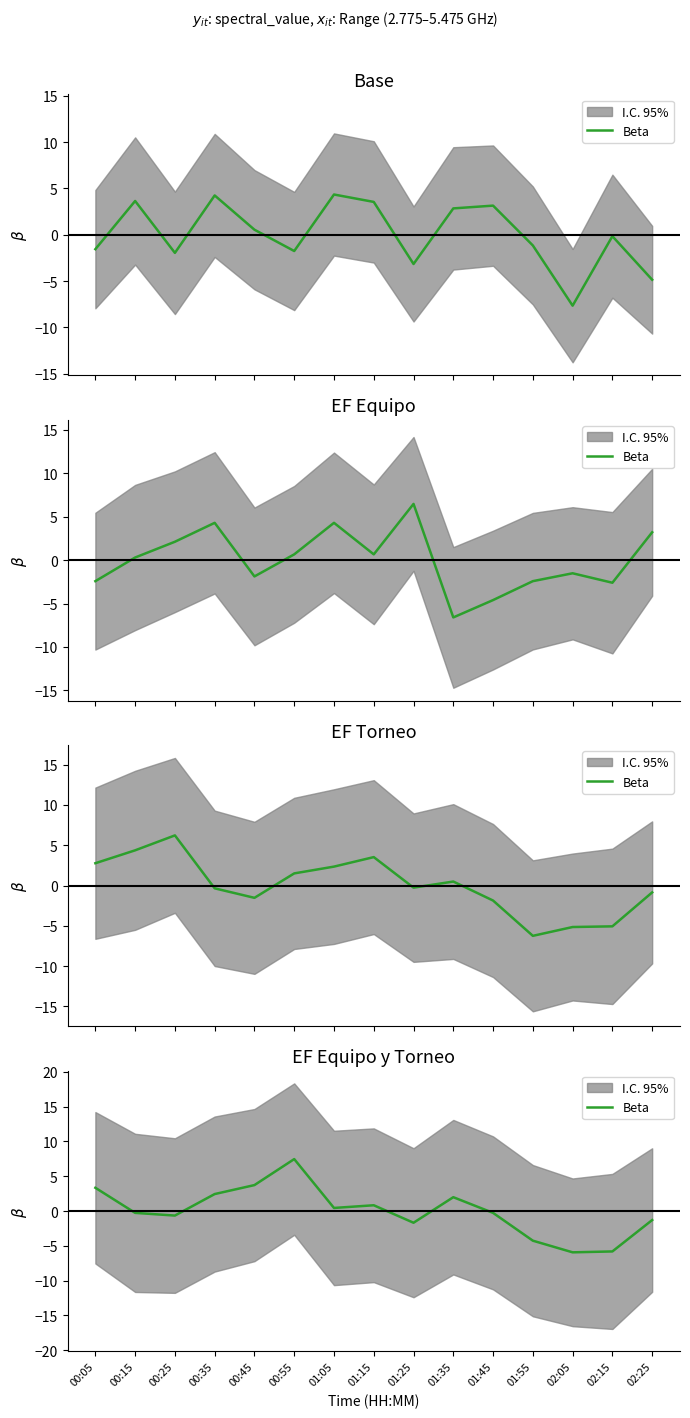

What position from the right is 00:45?

11